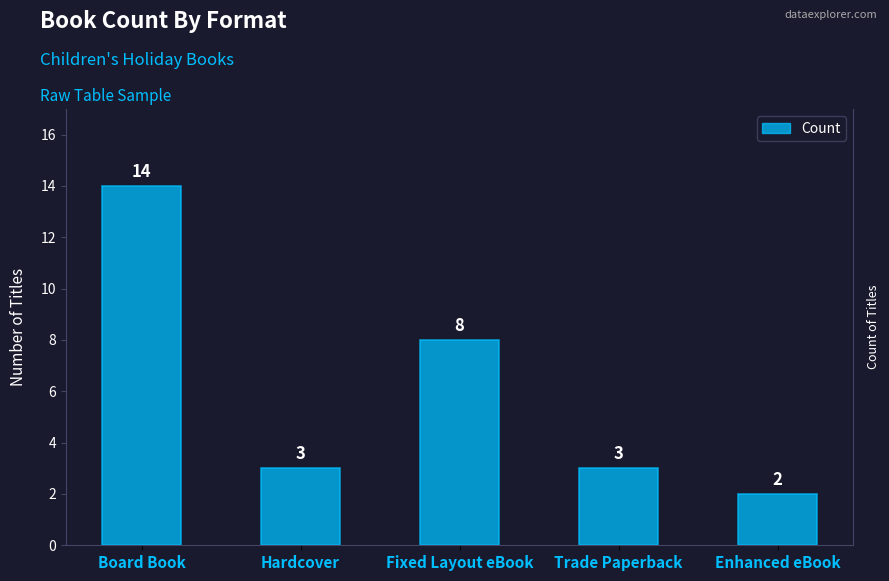

Reading left to right, list all the values displayed in this chart.

Board Book=14	Hardcover=3	Fixed Layout eBook=8	Trade Paperback=3	Enhanced eBook=2